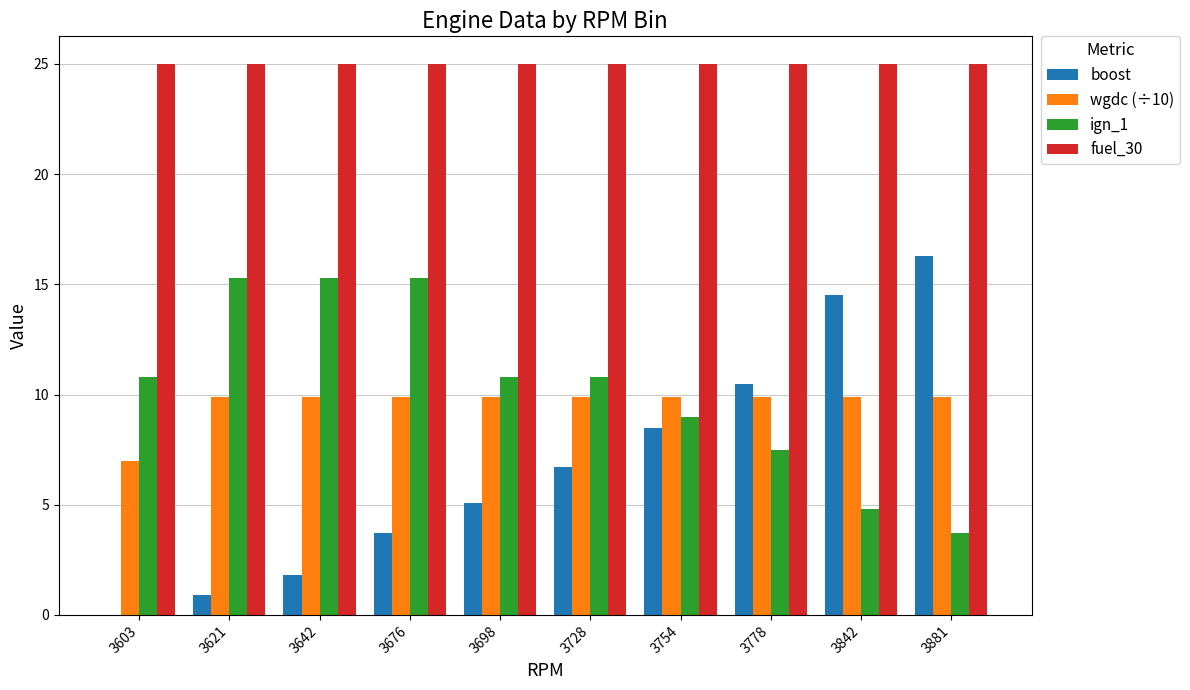

Is the value of ign_1 at 3698 greater than the value of boost at 3676?

Yes